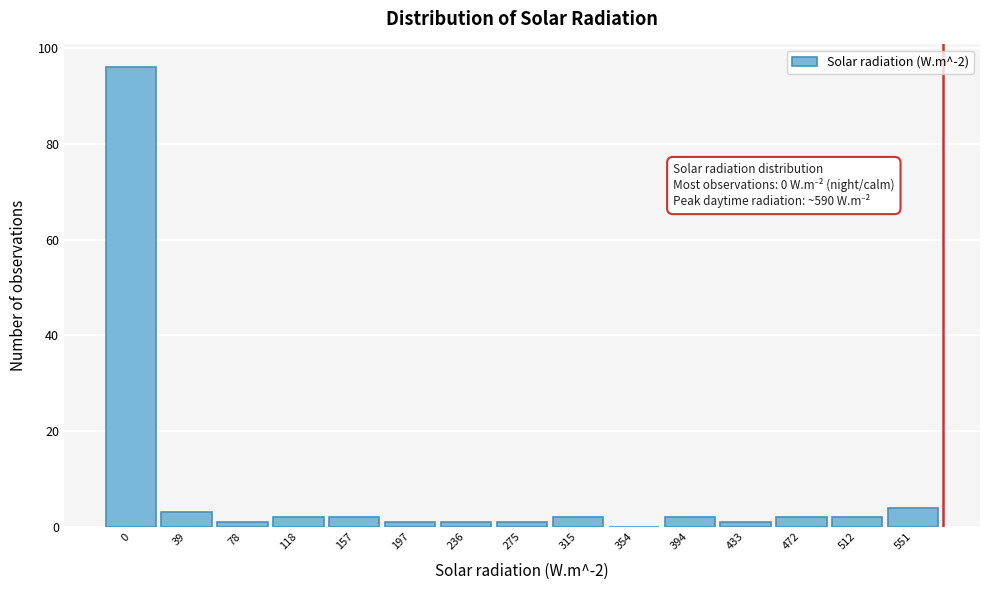

Reading right to left, what are all the values shown in this chart?

551=4	512=2	472=2	433=1	394=2	354=0	315=2	275=1	236=1	197=1	157=2	118=2	78=1	39=3	0=96